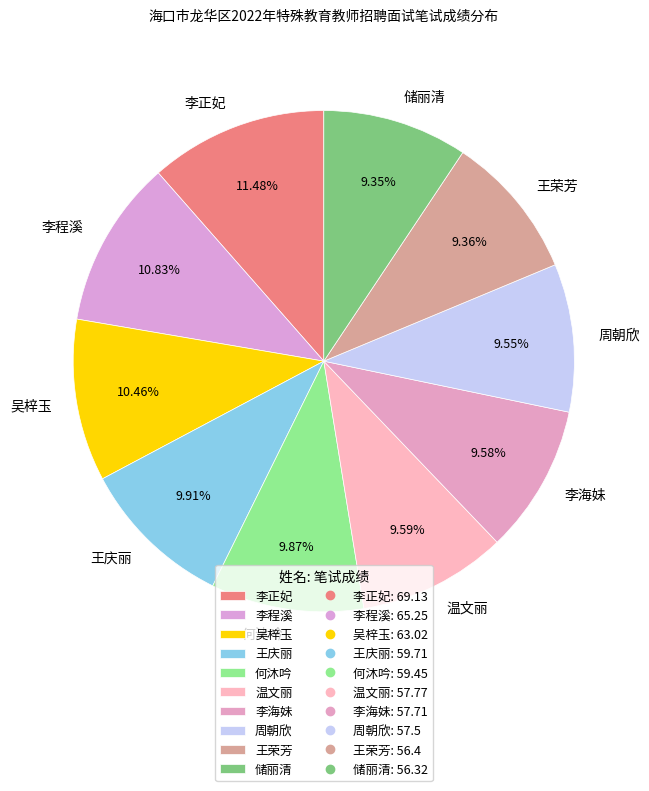

How much of the chart is everything except 王荣芳?

90.6%